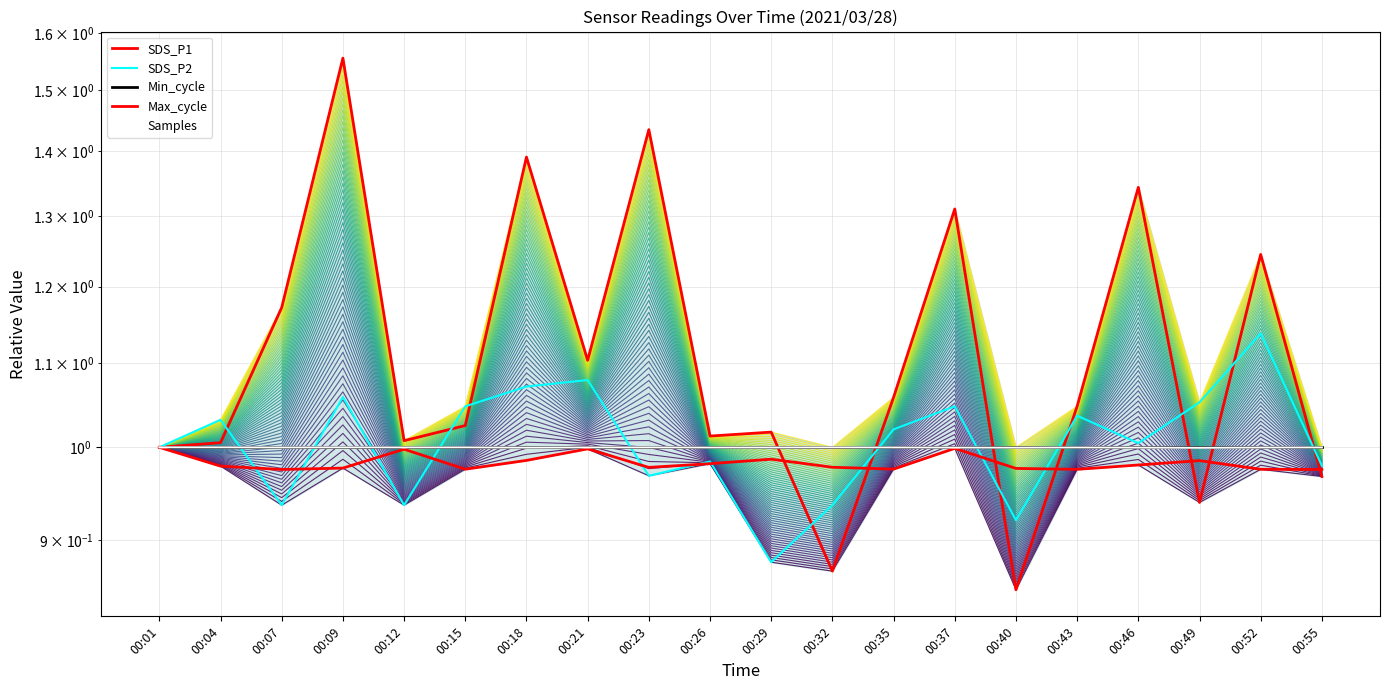

Is the value of SDS_P2 at 00:07 greater than the value of Min_cycle at 00:23?

No